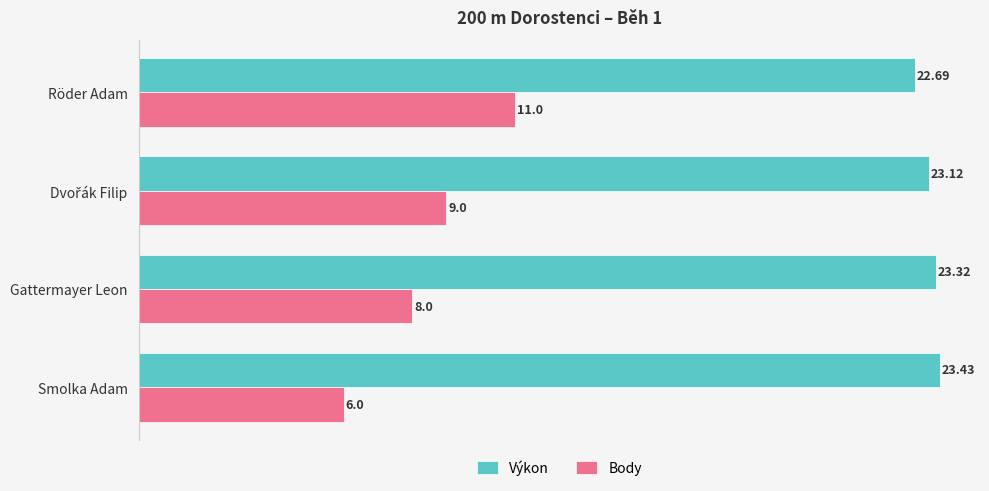

What is the difference between the highest and lowest values at Smolka Adam?

17.4